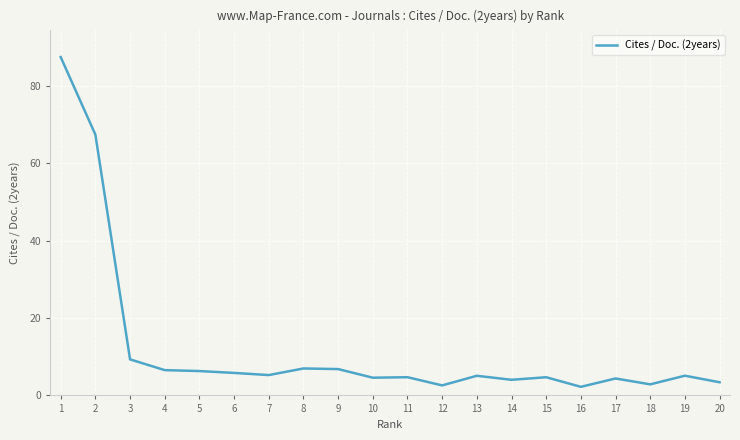

What is the smallest value displayed?

2.2